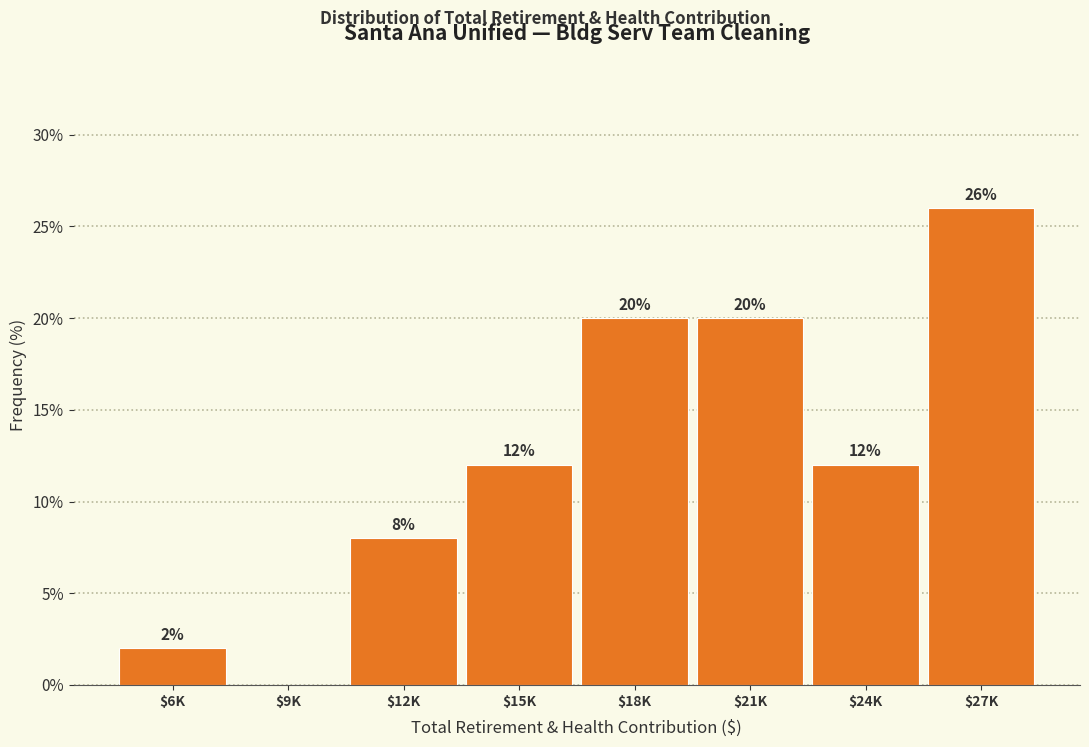

Which category has the highest value across all series?

$27K